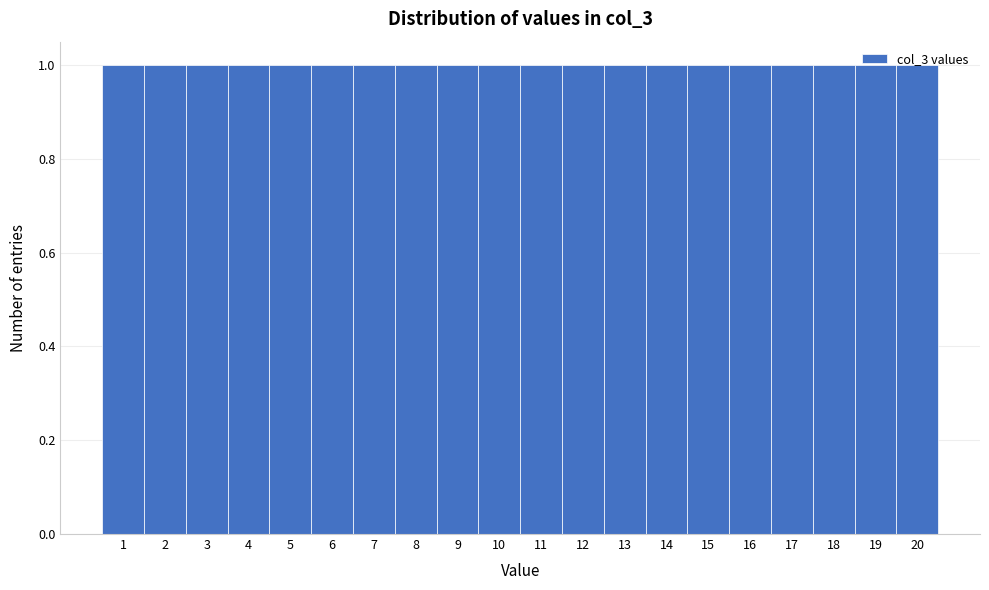

Reading left to right, list every bar in this chart as the range it spans on the x-axis followed by its height. The values are not printed on the chart, so give them approximately, as read against the axis.

0.5 to 1.5: 1
1.5 to 2.5: 1
2.5 to 3.5: 1
3.5 to 4.5: 1
4.5 to 5.5: 1
5.5 to 6.5: 1
6.5 to 7.5: 1
7.5 to 8.5: 1
8.5 to 9.5: 1
9.5 to 10.5: 1
10.5 to 11.5: 1
11.5 to 12.5: 1
12.5 to 13.5: 1
13.5 to 14.5: 1
14.5 to 15.5: 1
15.5 to 16.5: 1
16.5 to 17.5: 1
17.5 to 18.5: 1
18.5 to 19.5: 1
19.5 to 20.5: 1